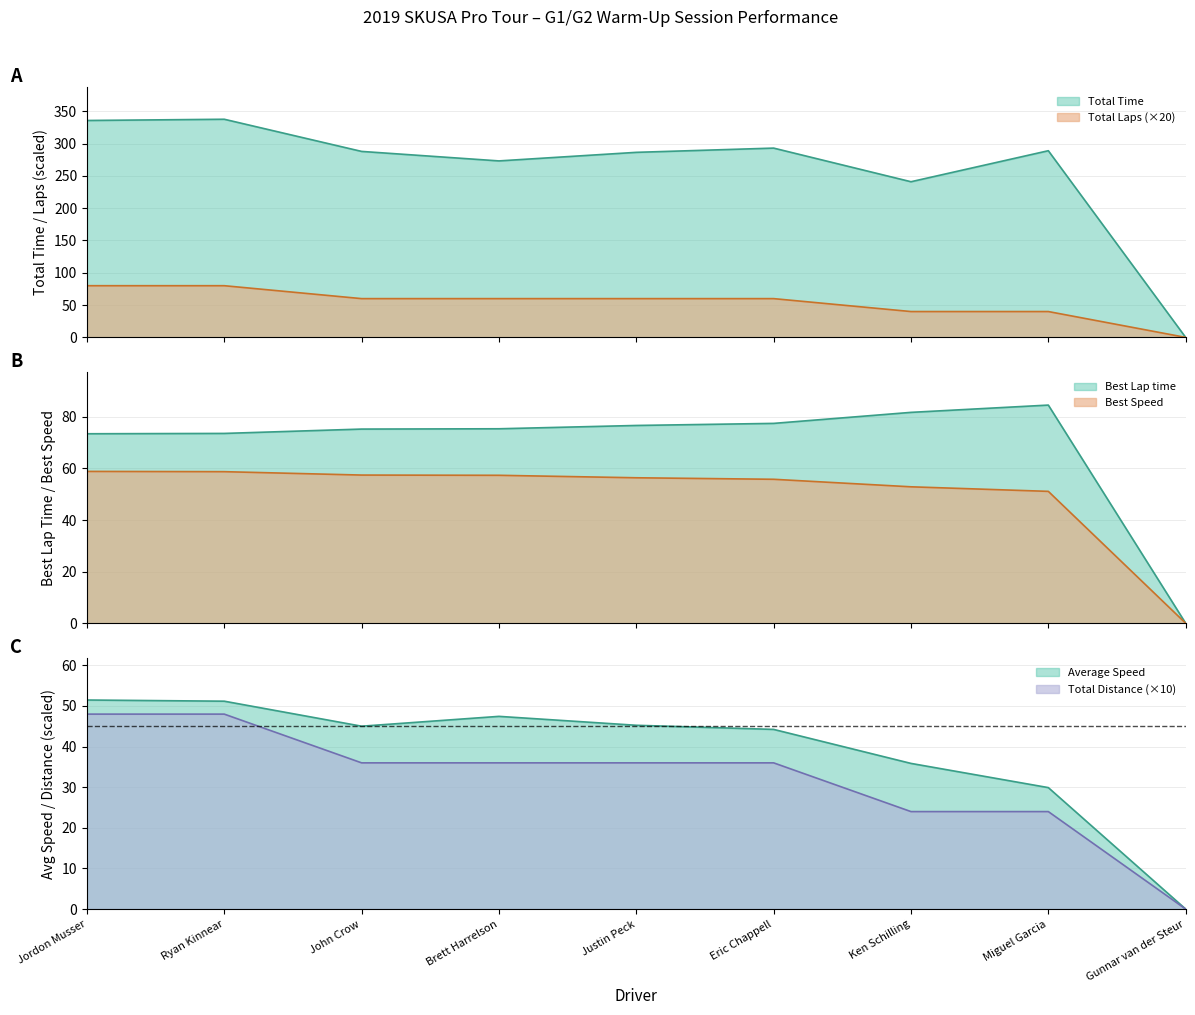

How many values in the Best Speed series are below 56?

4